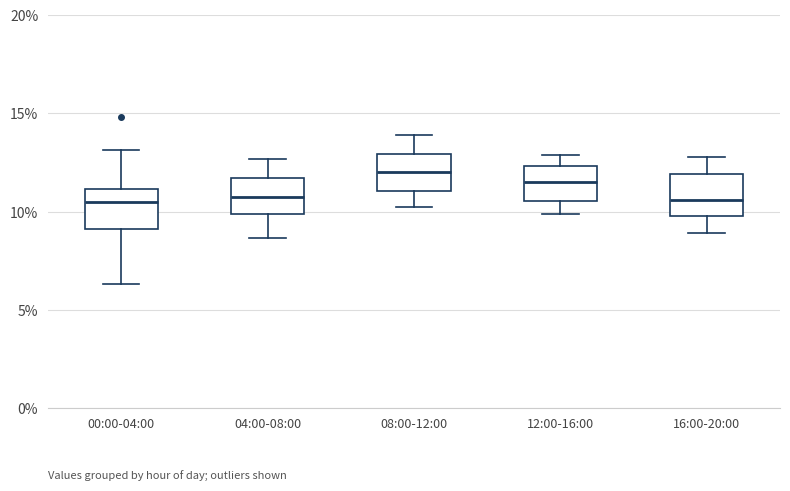

Reading left to right, read every box against the y-axis: the position of its median line, the range the box covers, and the ends of its whiskers. The values are not printed on the chart, so give them approximately, as read against the axis.

00:00-04:00: median 10.5, box 9.0 to 11.0, whiskers 6.5 to 13.0
04:00-08:00: median 10.5, box 10.0 to 11.5, whiskers 8.5 to 12.5
08:00-12:00: median 12.0, box 11.0 to 13.0, whiskers 10.0 to 14.0
12:00-16:00: median 11.5, box 10.5 to 12.5, whiskers 10.0 to 13.0
16:00-20:00: median 10.5, box 10.0 to 12.0, whiskers 9.0 to 13.0